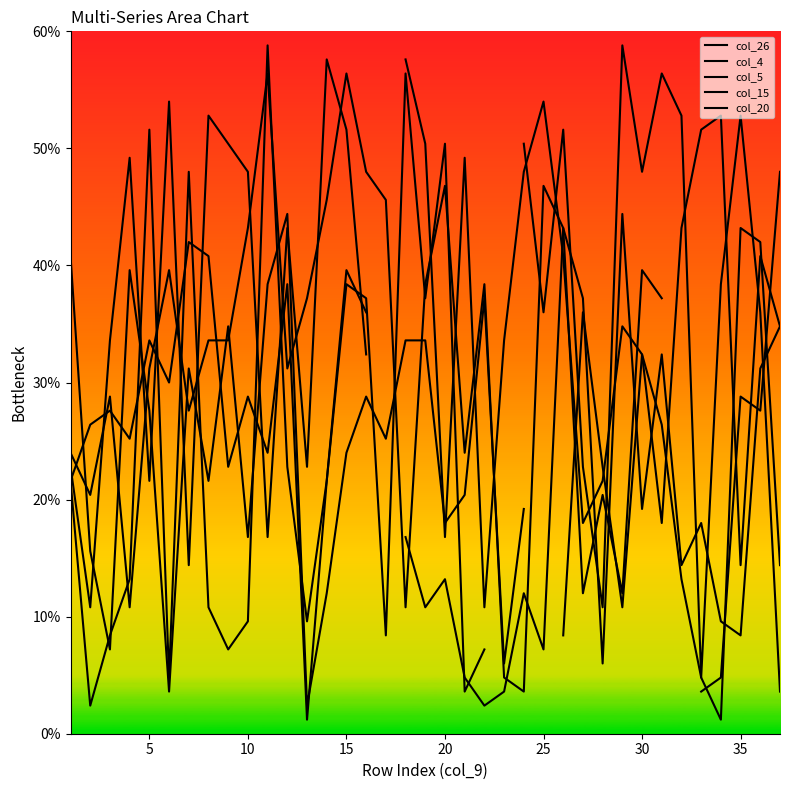

At how many categories does at least one series exceed 27?

35